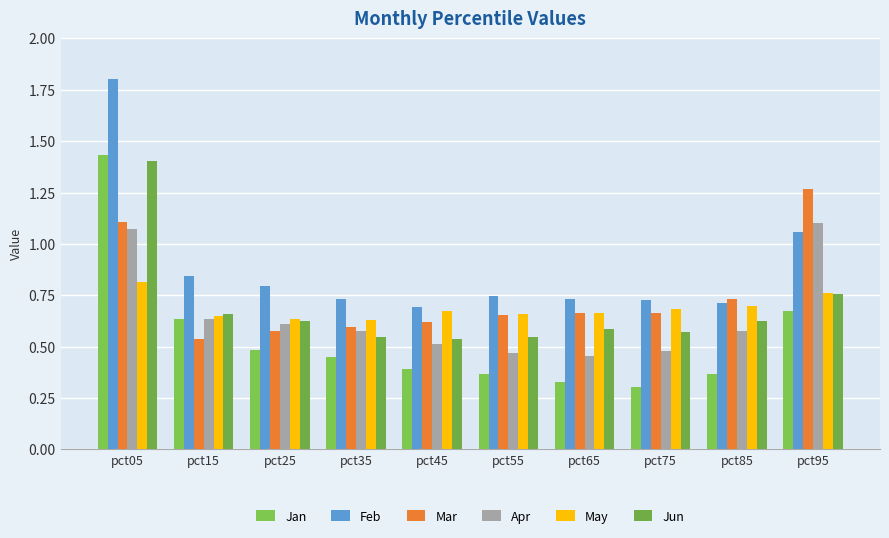

Reading right to left, extract all data points from this chart.

Jan: pct95=0.7	pct85=0.4	pct75=0.3	pct65=0.3	pct55=0.4	pct45=0.4	pct35=0.4	pct25=0.5	pct15=0.6	pct05=1.4
Feb: pct95=1.1	pct85=0.7	pct75=0.7	pct65=0.7	pct55=0.7	pct45=0.7	pct35=0.7	pct25=0.8	pct15=0.8	pct05=1.8
Mar: pct95=1.3	pct85=0.7	pct75=0.7	pct65=0.7	pct55=0.7	pct45=0.6	pct35=0.6	pct25=0.6	pct15=0.5	pct05=1.1
Apr: pct95=1.1	pct85=0.6	pct75=0.5	pct65=0.5	pct55=0.5	pct45=0.5	pct35=0.6	pct25=0.6	pct15=0.6	pct05=1.1
May: pct95=0.8	pct85=0.7	pct75=0.7	pct65=0.7	pct55=0.7	pct45=0.7	pct35=0.6	pct25=0.6	pct15=0.6	pct05=0.8
Jun: pct95=0.8	pct85=0.6	pct75=0.6	pct65=0.6	pct55=0.5	pct45=0.5	pct35=0.5	pct25=0.6	pct15=0.7	pct05=1.4